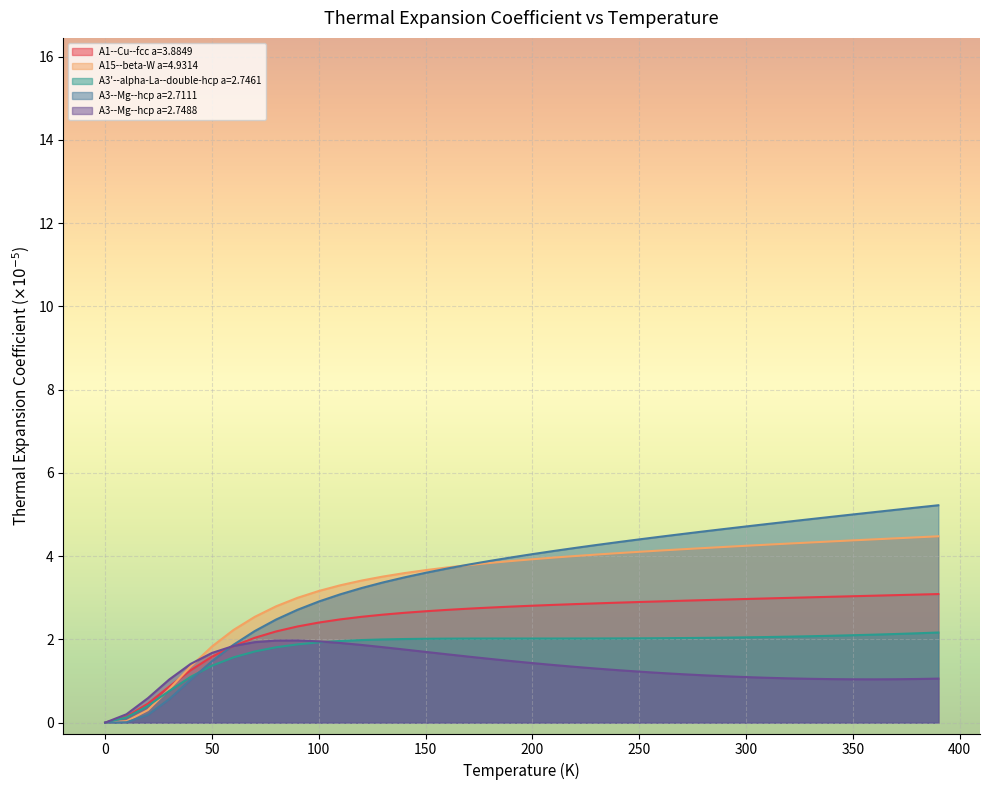

Between 350.0 and 230.0, which is larger?

350.0